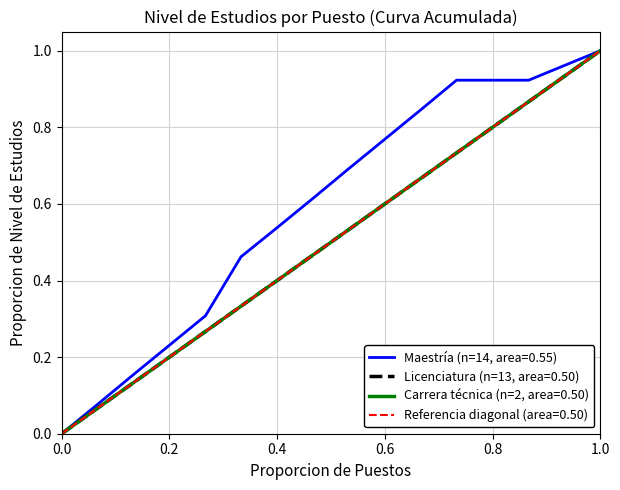

What is the value of the Nivel maximo de estudios point at the 13th from the left?

0.8